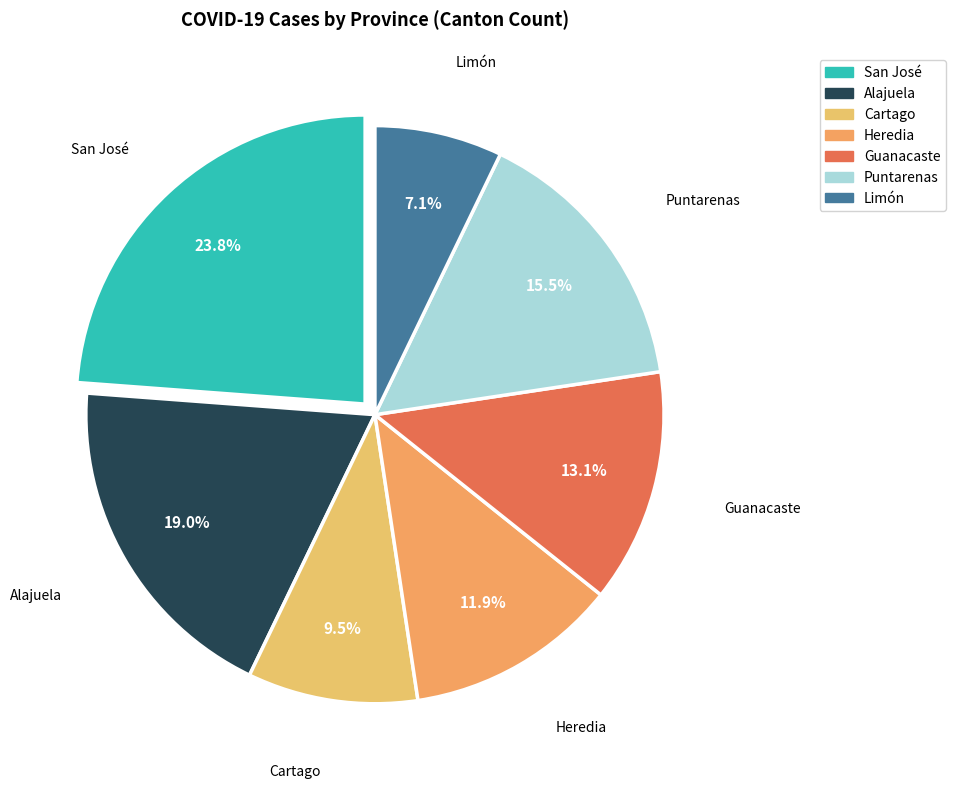

What is the largest slice in the pie chart?

San José